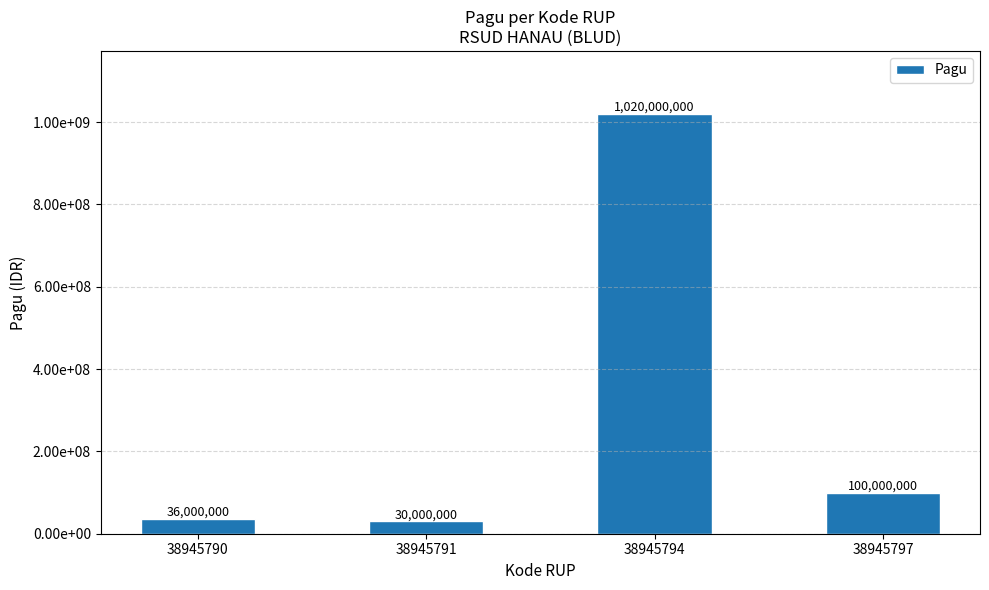

What is the change in value from 38945794 to 38945797?

-920000000